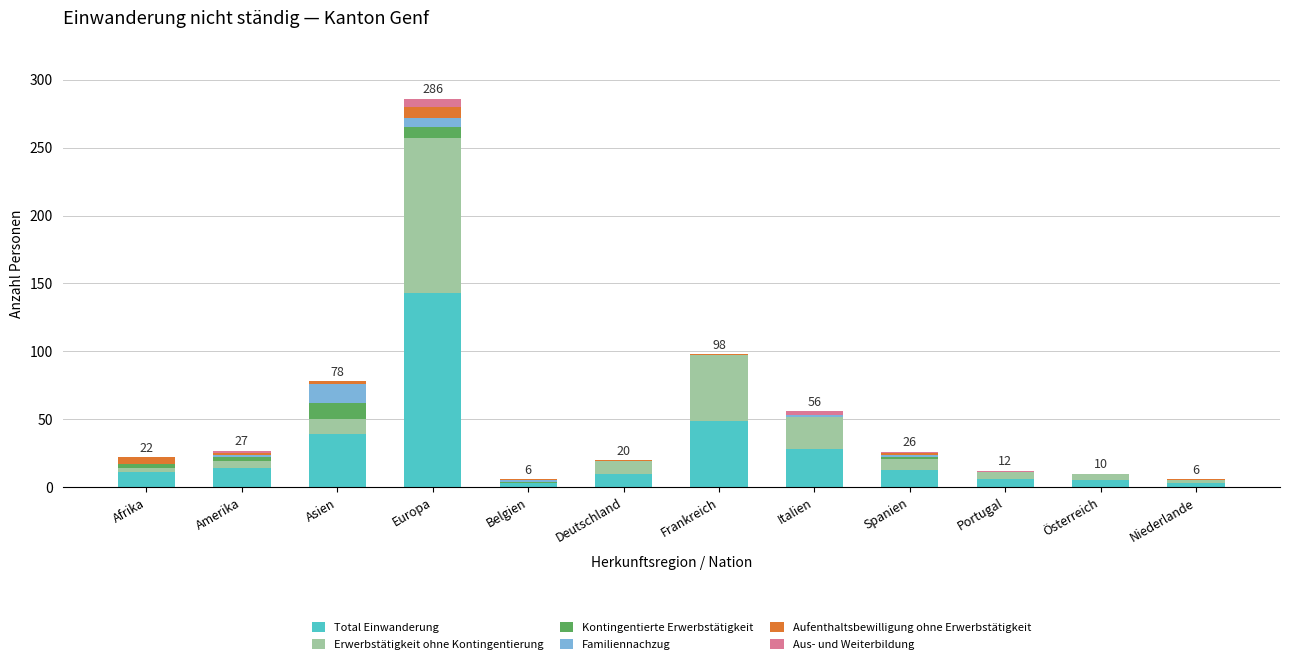

The value of Total Einwanderung at Italien is 43. True or false?

False